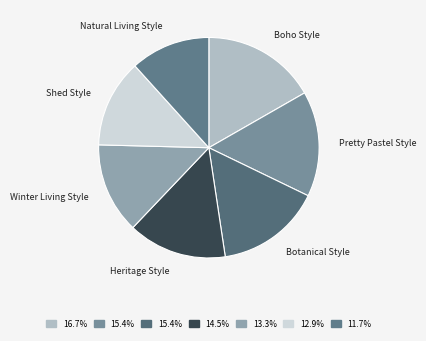

Which slice is the largest?

Boho Style